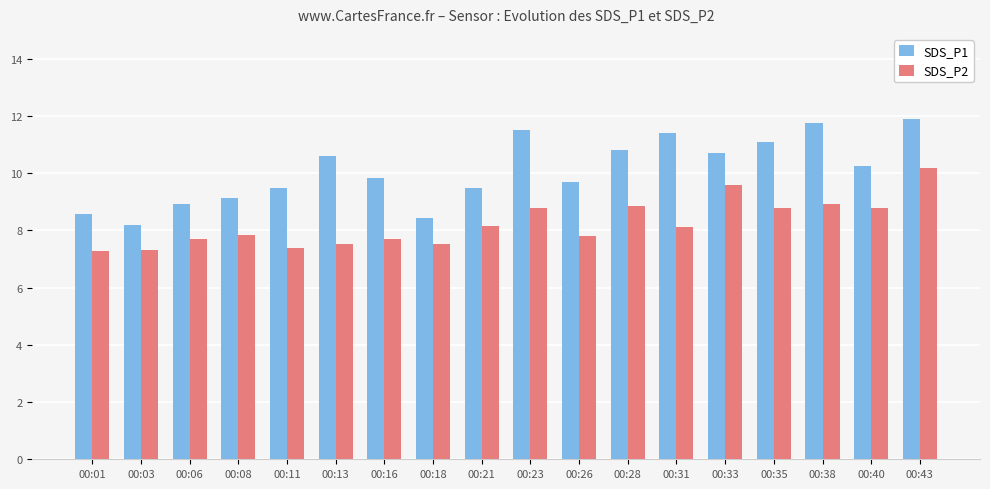

Which series has the largest range (max minus min)?

SDS_P1